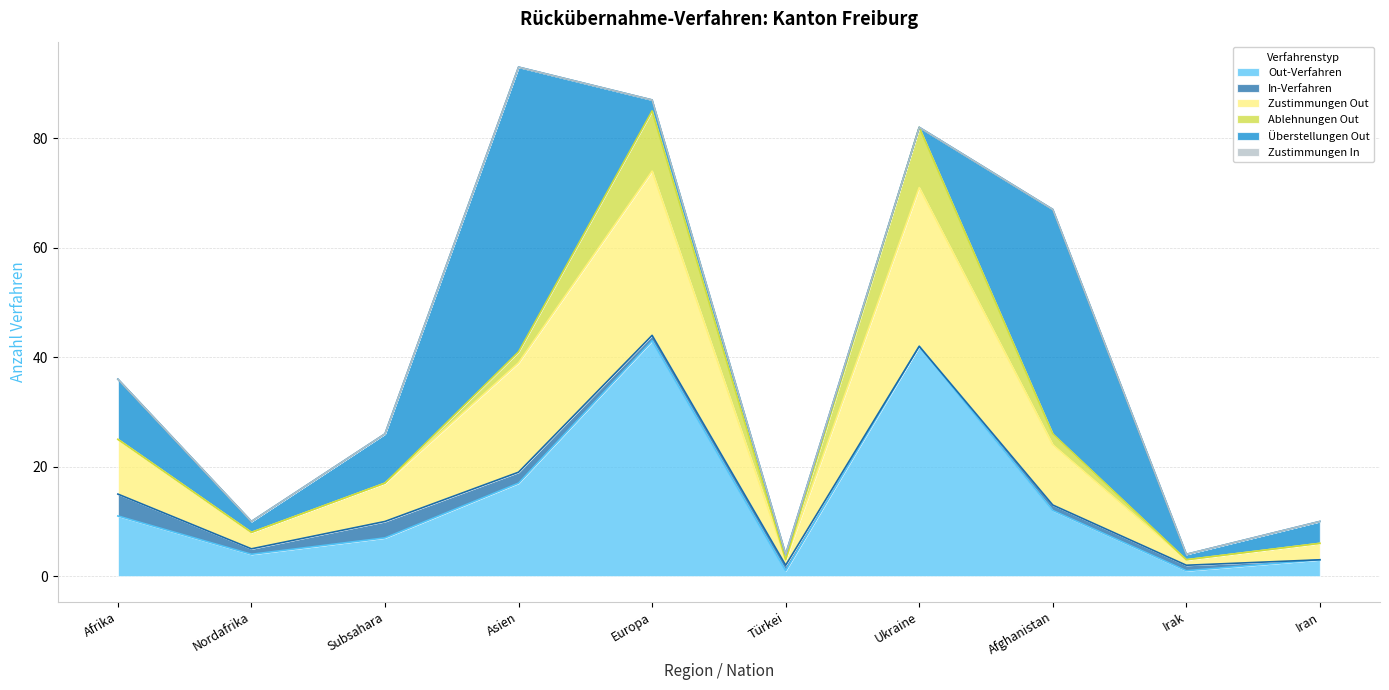

Which has a higher value, Europa or Türkei?

Europa